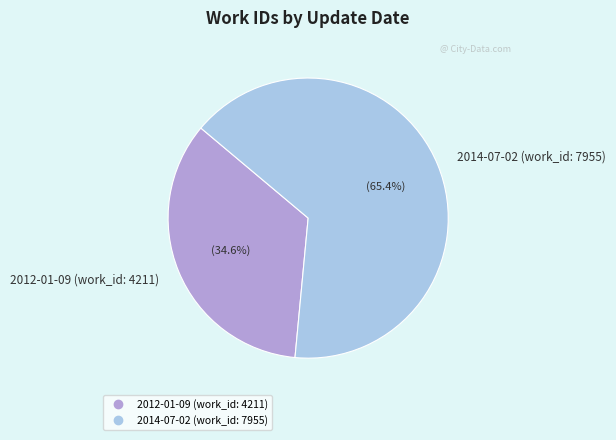

To the nearest percent, what is the difference between the largest and smallest slice percentages?

31%